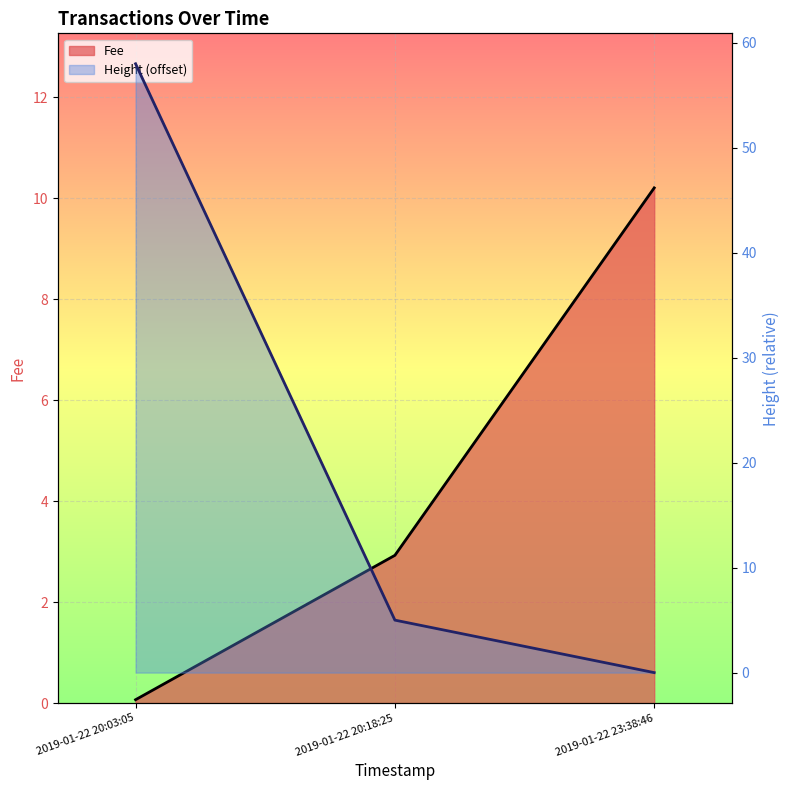

Rank the categories by Fee value from highest to lowest.

2019-01-22 23:38:46, 2019-01-22 20:18:25, 2019-01-22 20:03:05